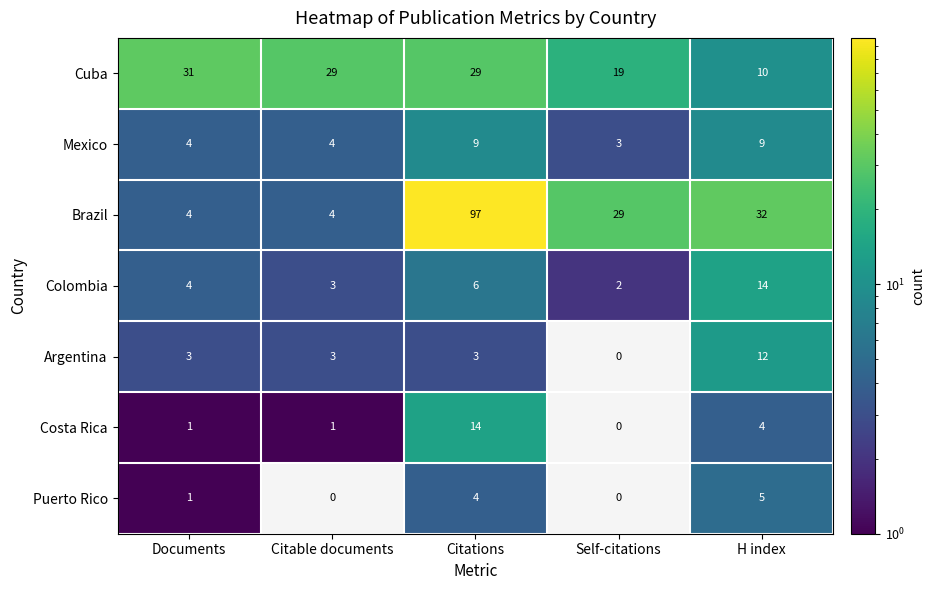

Between Citable documents and Citations, which series saw the biggest shift?

Brazil